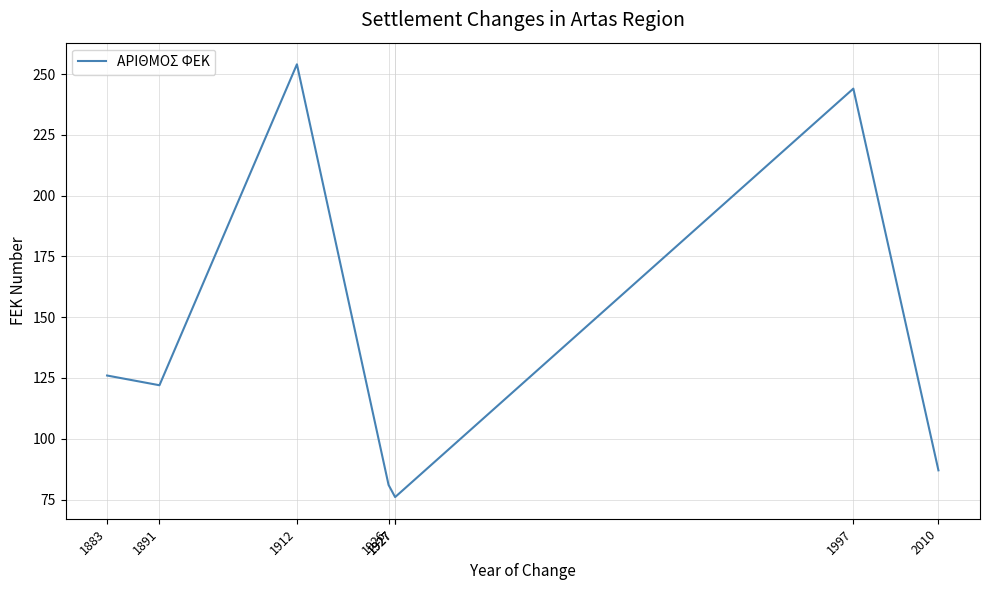

True or false: there are more than 2 points higher than both neighbors.

False